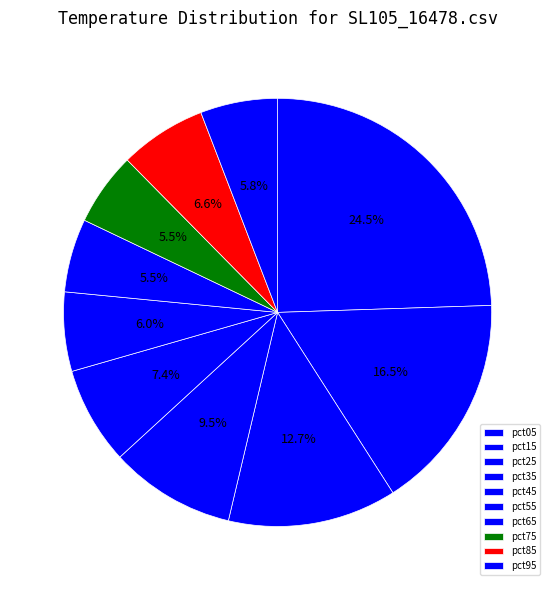

Is it true that pct35 is 1% of the pie?

False